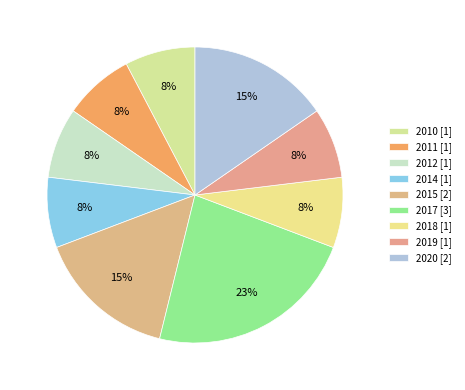

The 2012 slice represents 8% of the pie. True or false?

True